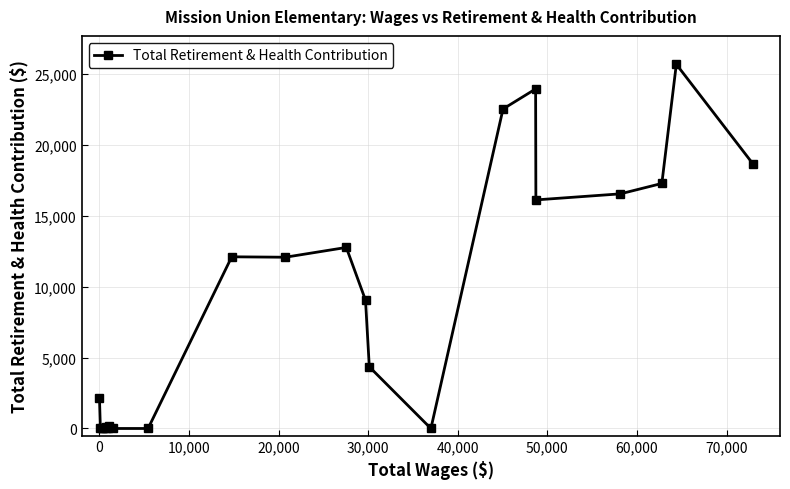

True or false: the data has more than 1 interior local peaks.

True